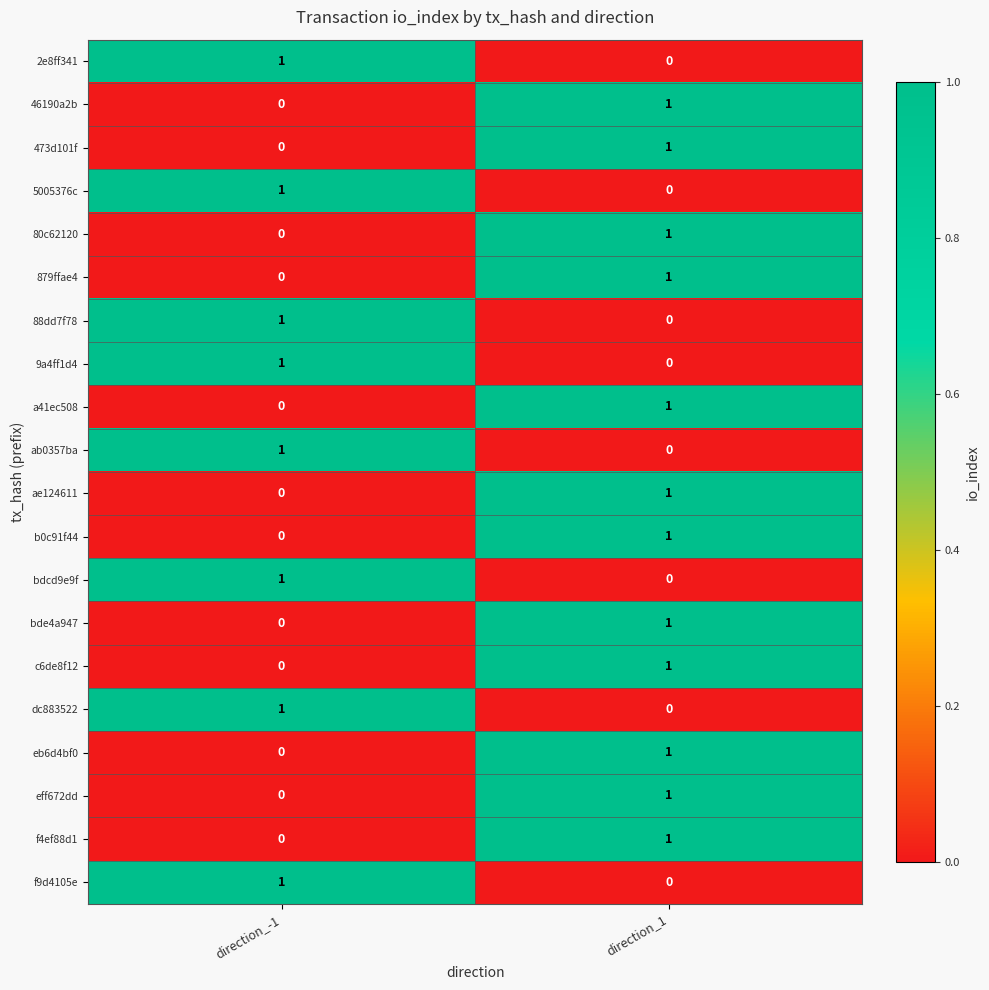

True or false: dc883522 has a value of 1 at direction_-1.

True